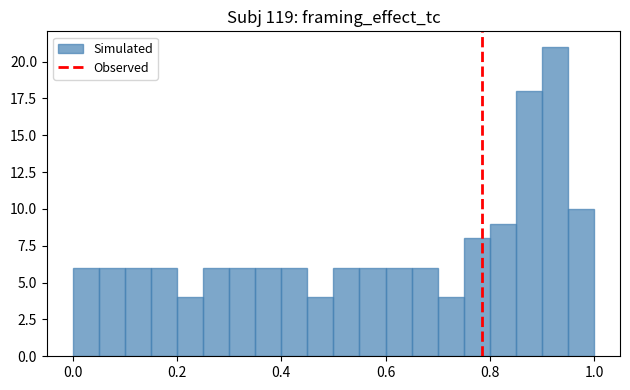

Around what value on the x-axis is the tallest bar? Give the approximate position of its centre, as read against the axis.

0.92